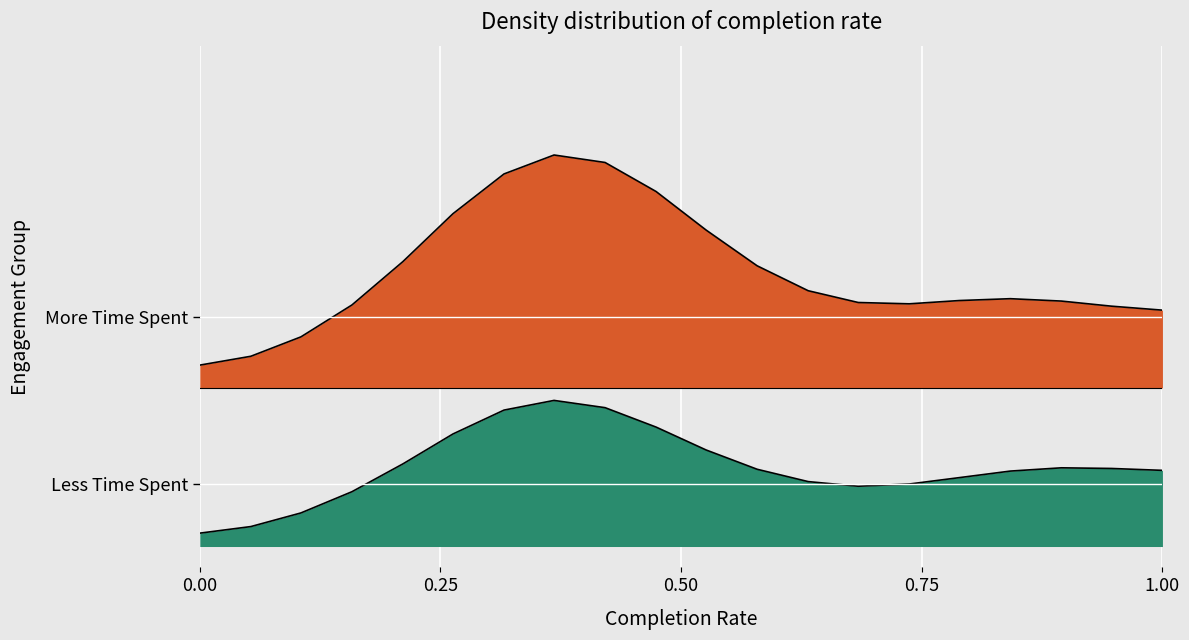

True or false: More Time Spent and Less Time Spent intersect in this chart.

False